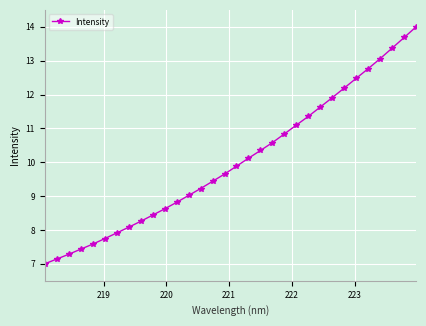

What is the minimum value shown in the chart?

7.0